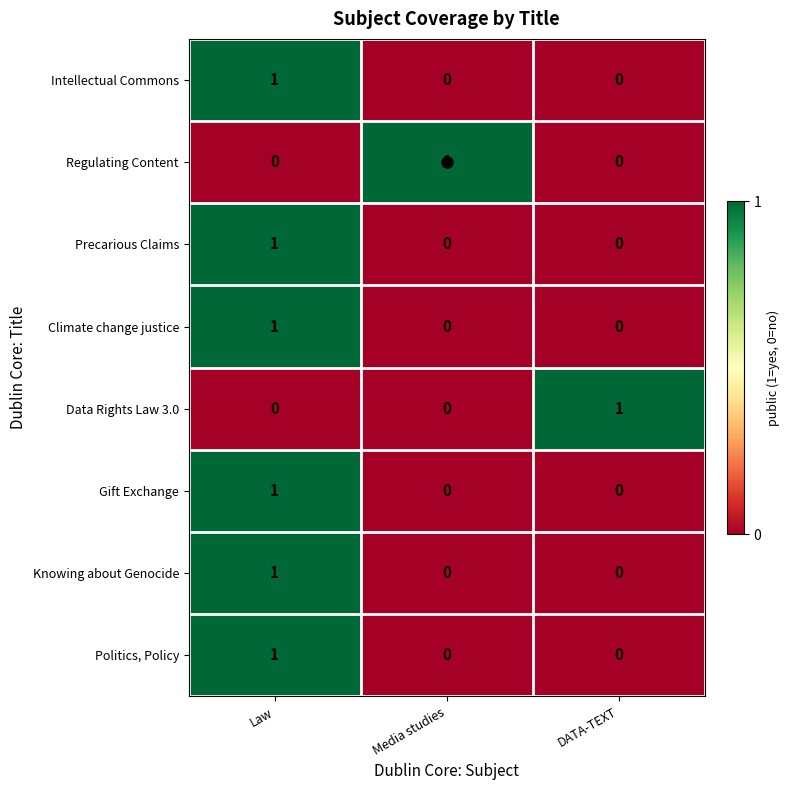

How many data points in Climate change justice are above 0?

1